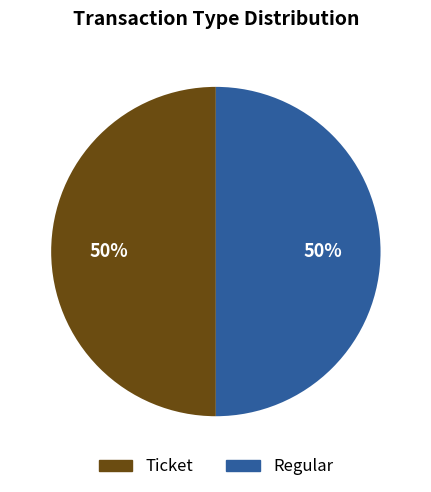

To the nearest percent, what is the average slice percentage?

50%